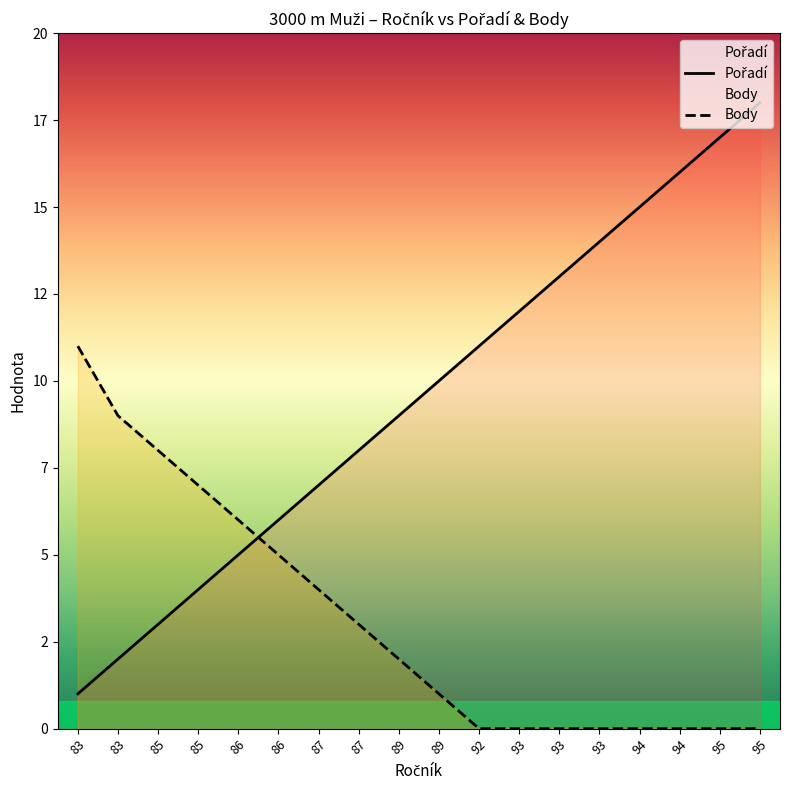

At which category does the chart reach its minimum across all series?

92